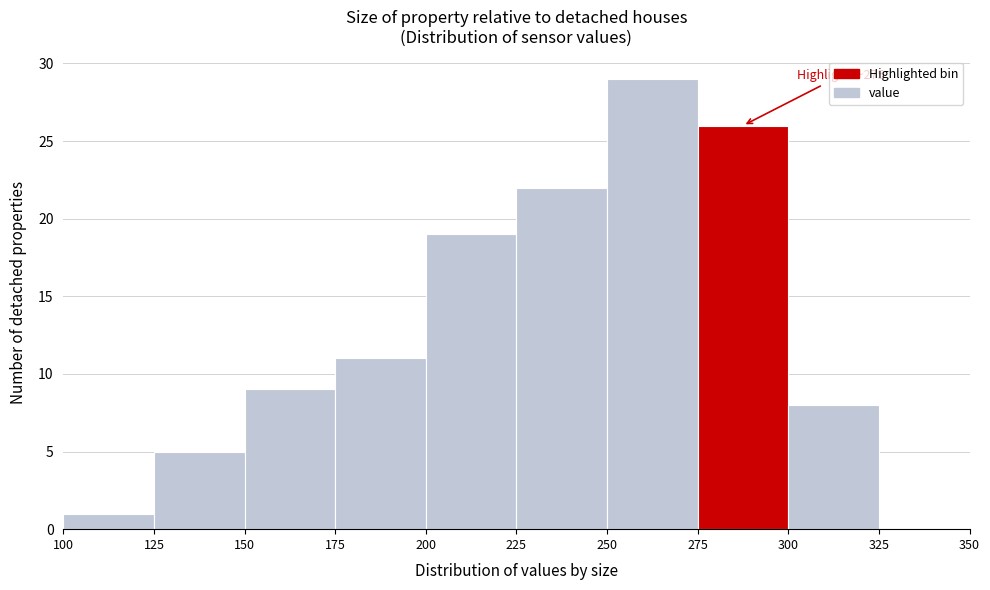

Over which range of the x-axis is the bar tallest?

250 to 275